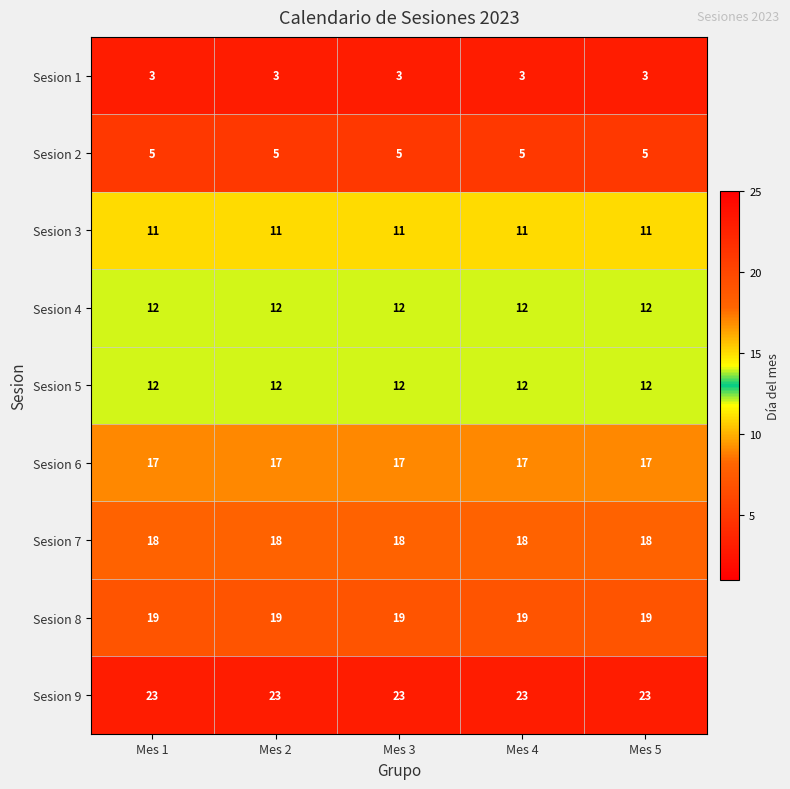

Read the Sesion 5 value at Mes 2.

12